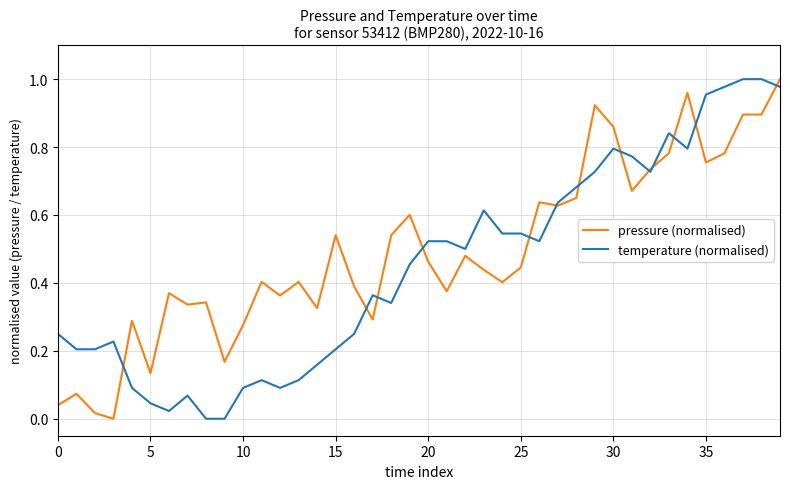

True or false: pressure (normalised) and temperature (normalised) intersect in this chart.

True